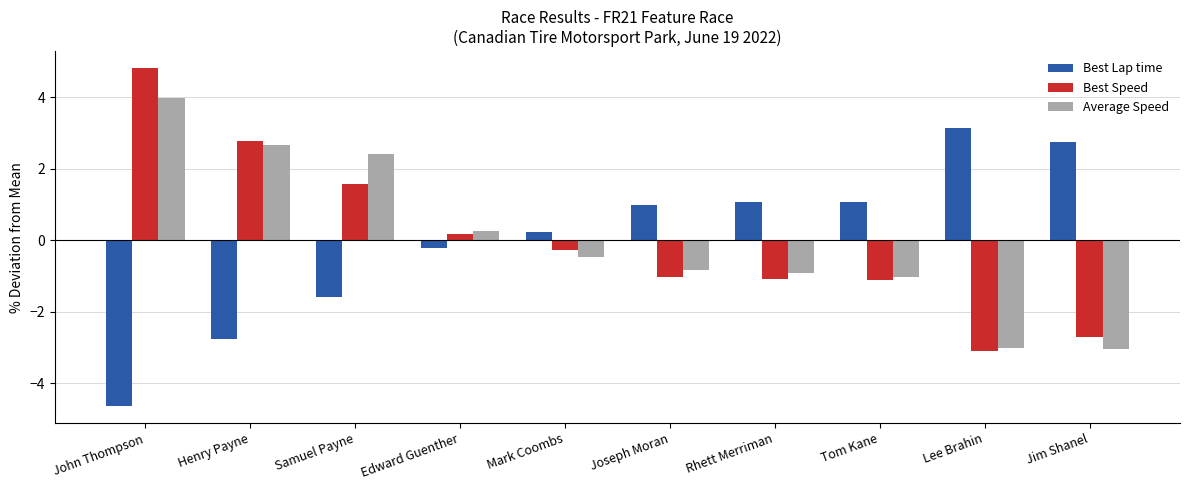

The value of Average Speed at Joseph Moran is -1.3. True or false?

False